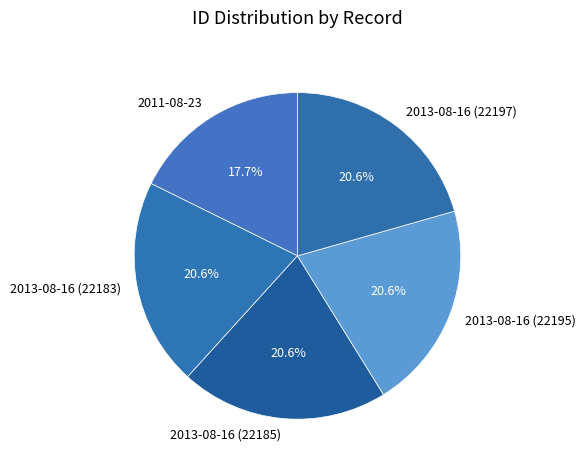

Count the number of slices in the pie.

5